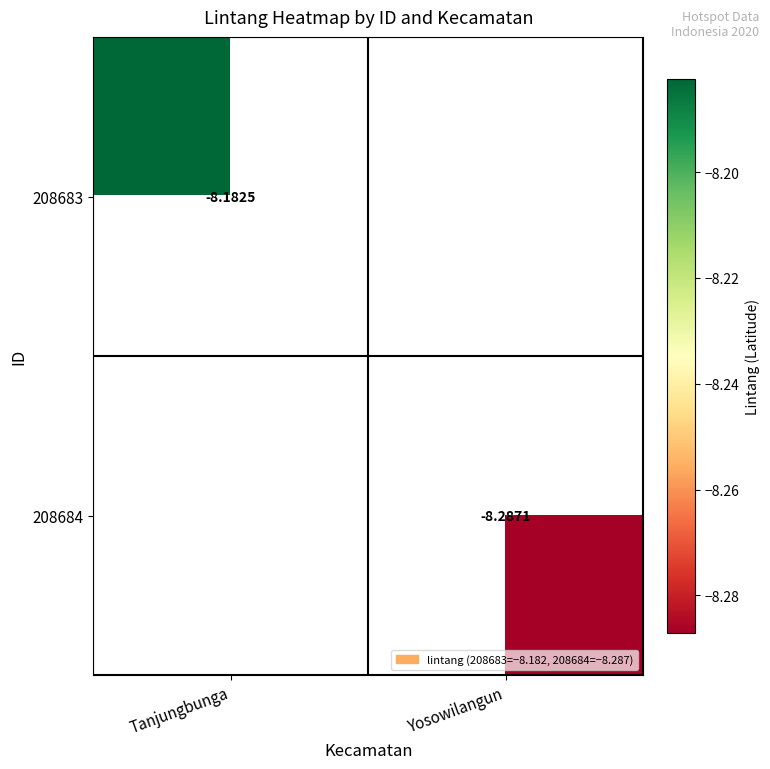

At which category does the chart reach its peak across all series?

Tanjungbunga